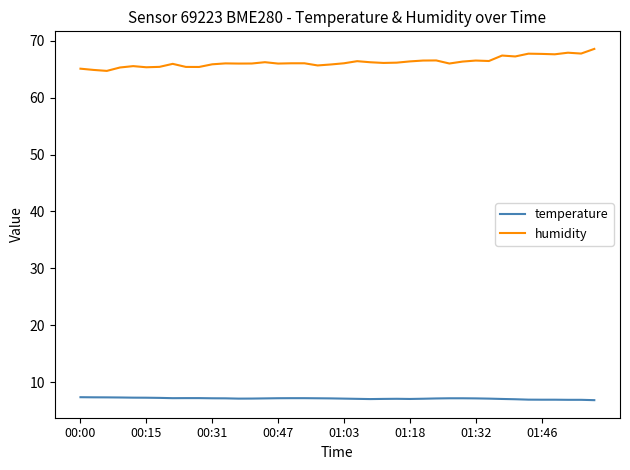

What is the difference between the maximum and second lowest values in the humidity series?

3.7